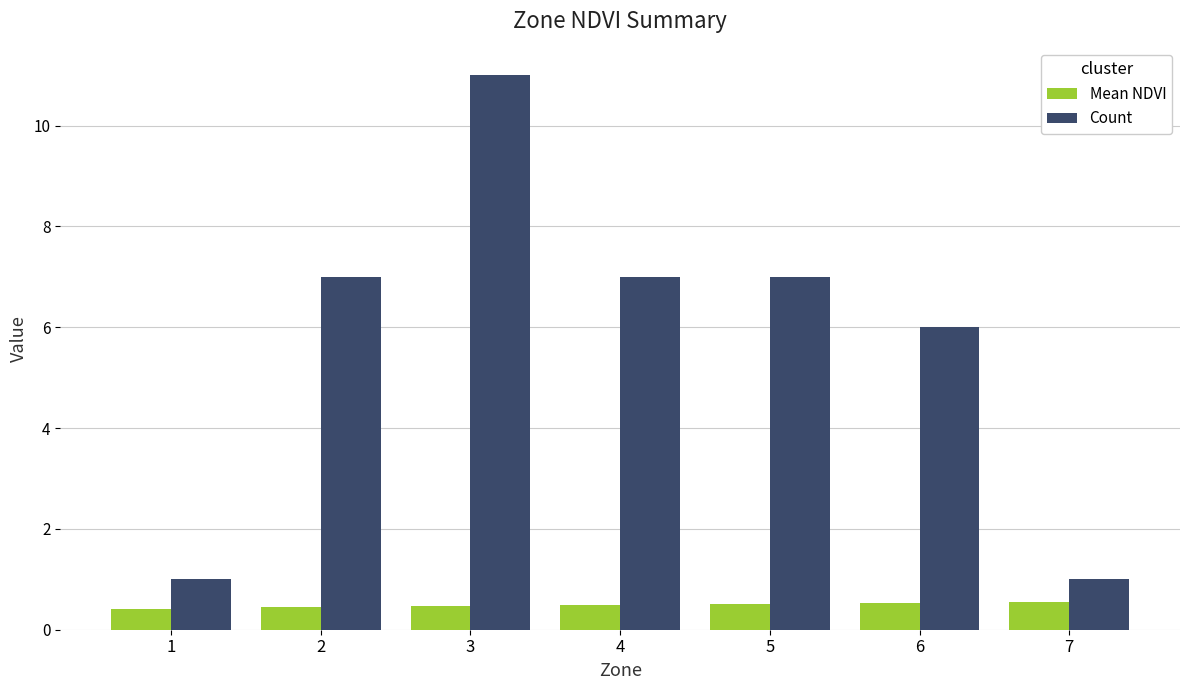

Where is Count nearest to the value 6?

6